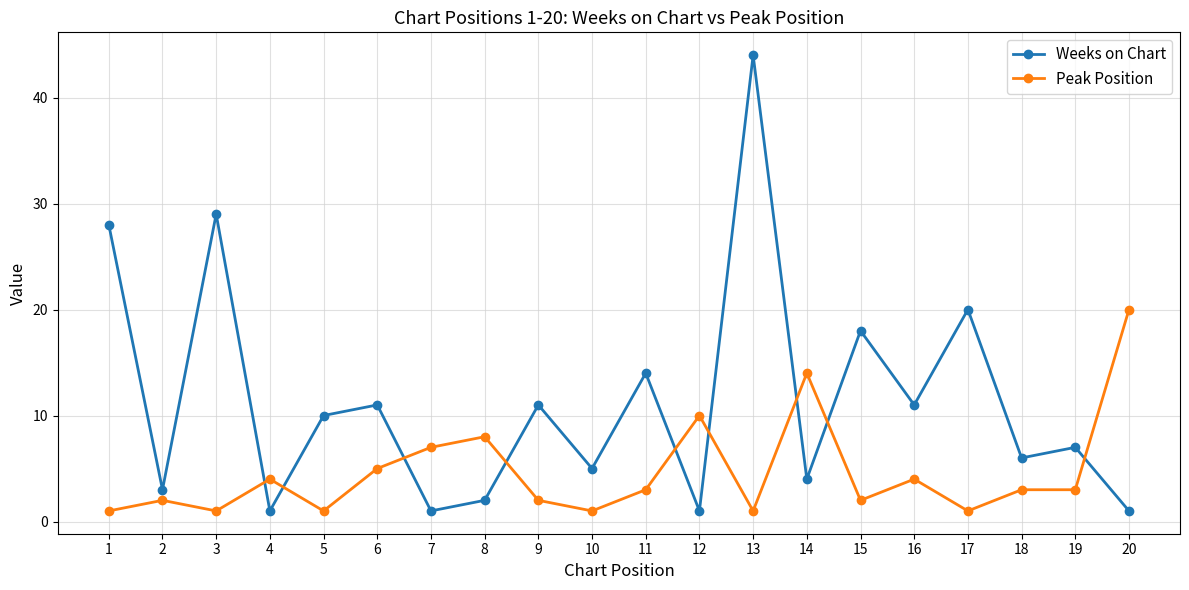

What is the total value across all series at 18?

9